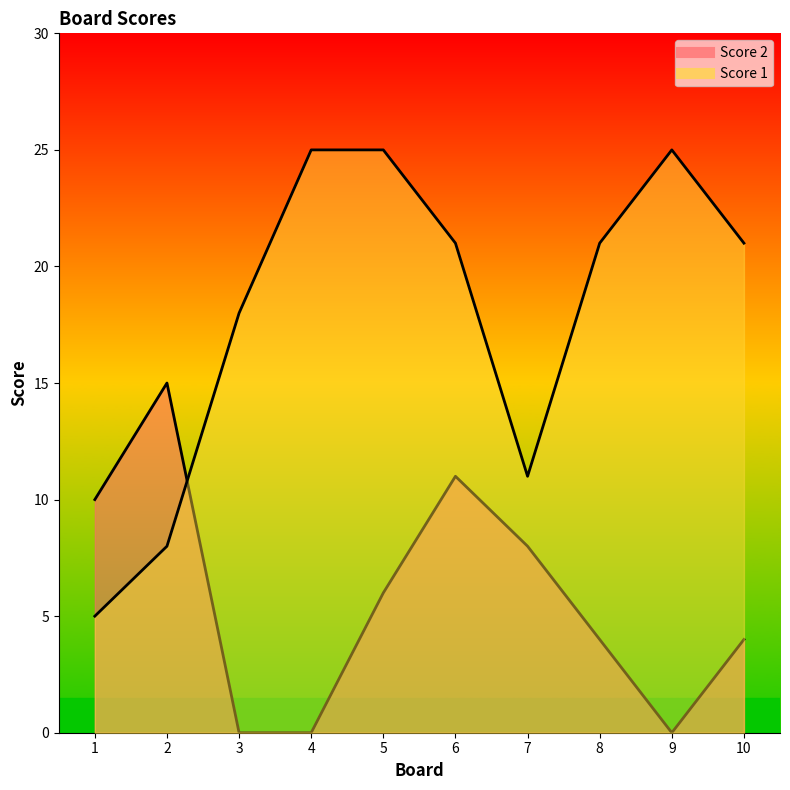

How many values in the Score 1 series are below 21?

4